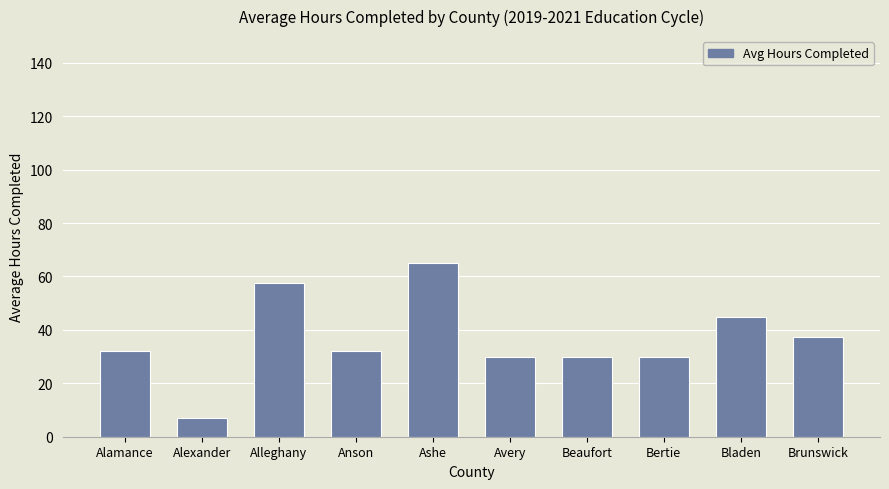

The value at Alleghany is 57.5. True or false?

True